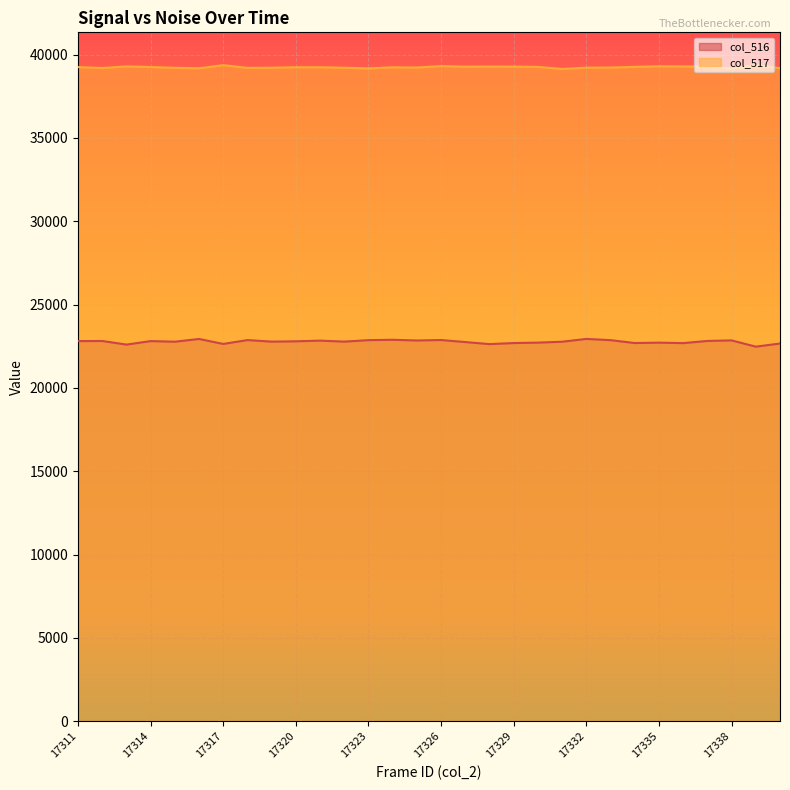

The value of col_517 at 17321 is 39239. True or false?

True